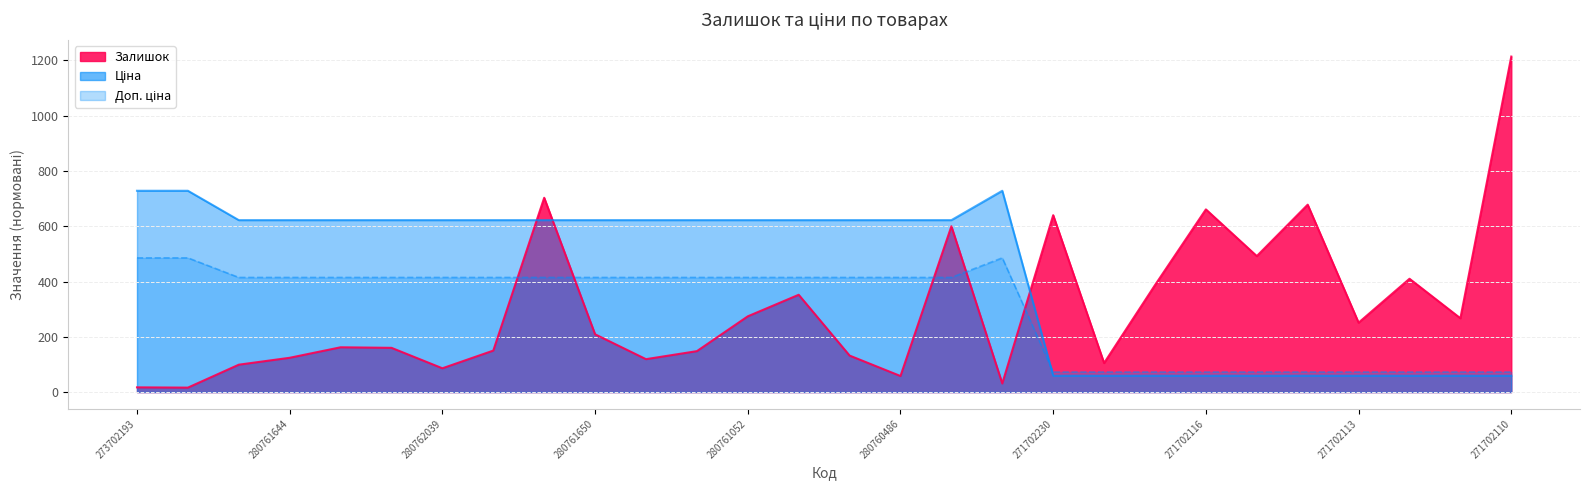

What is the difference between the maximum and minimum values in the Ціна series?

669.1